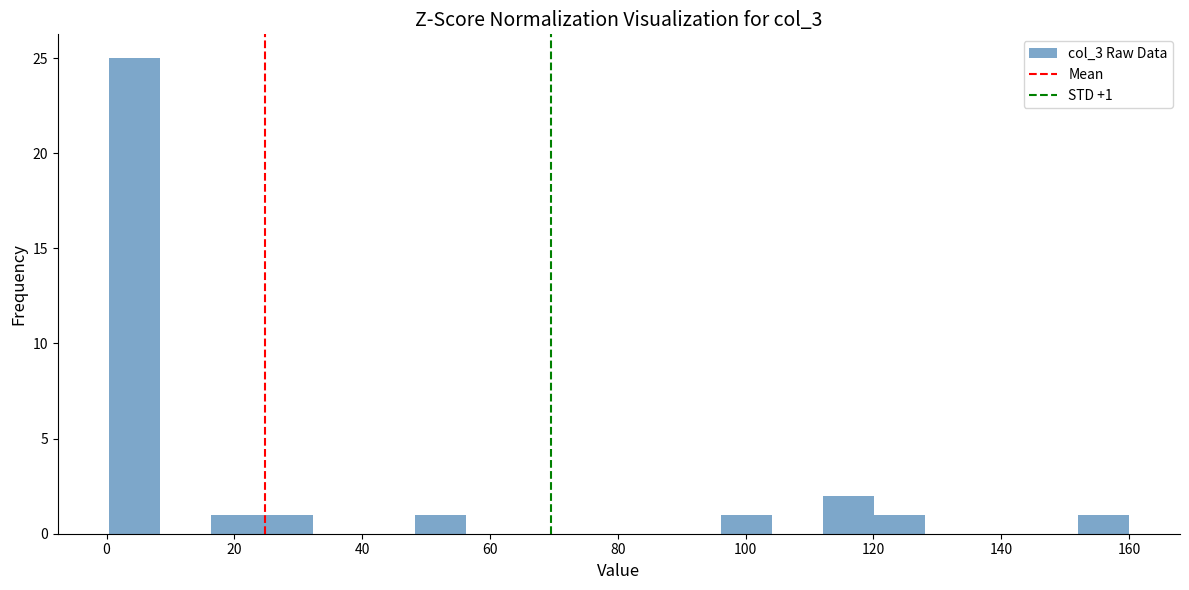

Read against the x-axis, roughly where is the centre of the tallest bar?

4